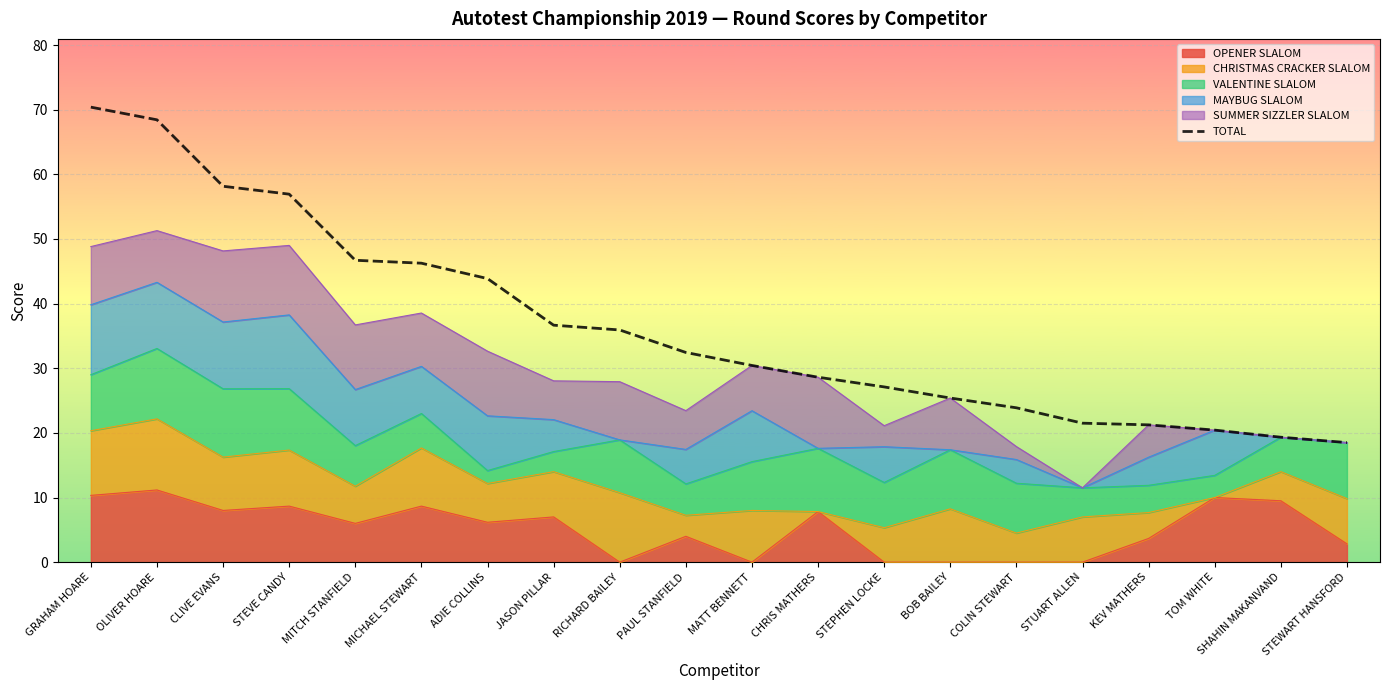

Reading left to right, transcribe all the data shown in this chart.

GRAHAM HOARE=70.4	OLIVER HOARE=68.4	CLIVE EVANS=58.1	STEVE CANDY=56.9	MITCH STANFIELD=46.7	MICHAEL STEWART=46.2	ADIE COLLINS=43.9	JASON PILLAR=36.7	RICHARD BAILEY=35.9	PAUL STANFIELD=32.4	MATT BENNETT=30.4	CHRIS MATHERS=28.6	STEPHEN LOCKE=27.1	BOB BAILEY=25.4	COLIN STEWART=23.9	STUART ALLEN=21.5	KEV MATHERS=21.2	TOM WHITE=20.4	SHAHIN MAKANVAND=19.3	STEWART HANSFORD=18.5